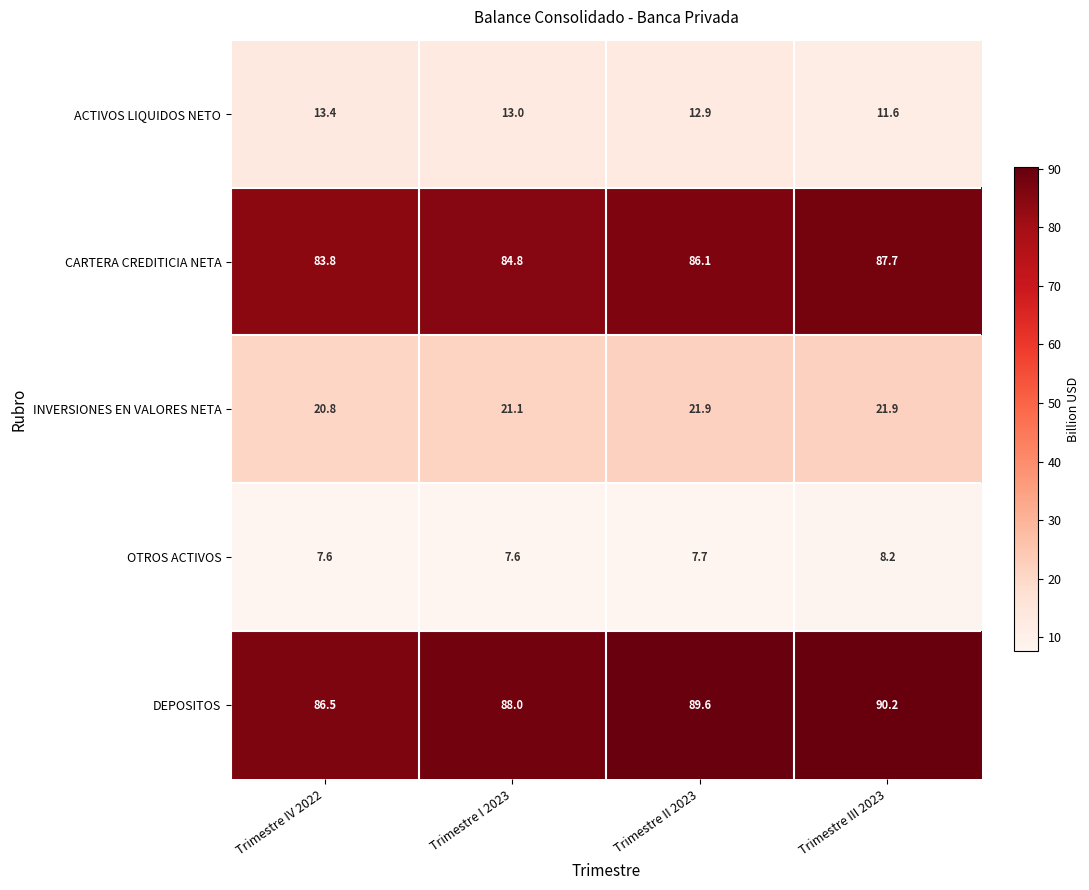

Reading left to right, extract all data points from this chart.

ACTIVOS LIQUIDOS NETO: Trimestre IV 2022=13.4	Trimestre I 2023=13.0	Trimestre II 2023=12.9	Trimestre III 2023=11.6
CARTERA CREDITICIA NETA: Trimestre IV 2022=83.8	Trimestre I 2023=84.8	Trimestre II 2023=86.1	Trimestre III 2023=87.7
INVERSIONES EN VALORES NETA: Trimestre IV 2022=20.8	Trimestre I 2023=21.1	Trimestre II 2023=21.9	Trimestre III 2023=21.9
OTROS ACTIVOS: Trimestre IV 2022=7.6	Trimestre I 2023=7.6	Trimestre II 2023=7.7	Trimestre III 2023=8.2
DEPOSITOS: Trimestre IV 2022=86.5	Trimestre I 2023=88.0	Trimestre II 2023=89.6	Trimestre III 2023=90.2